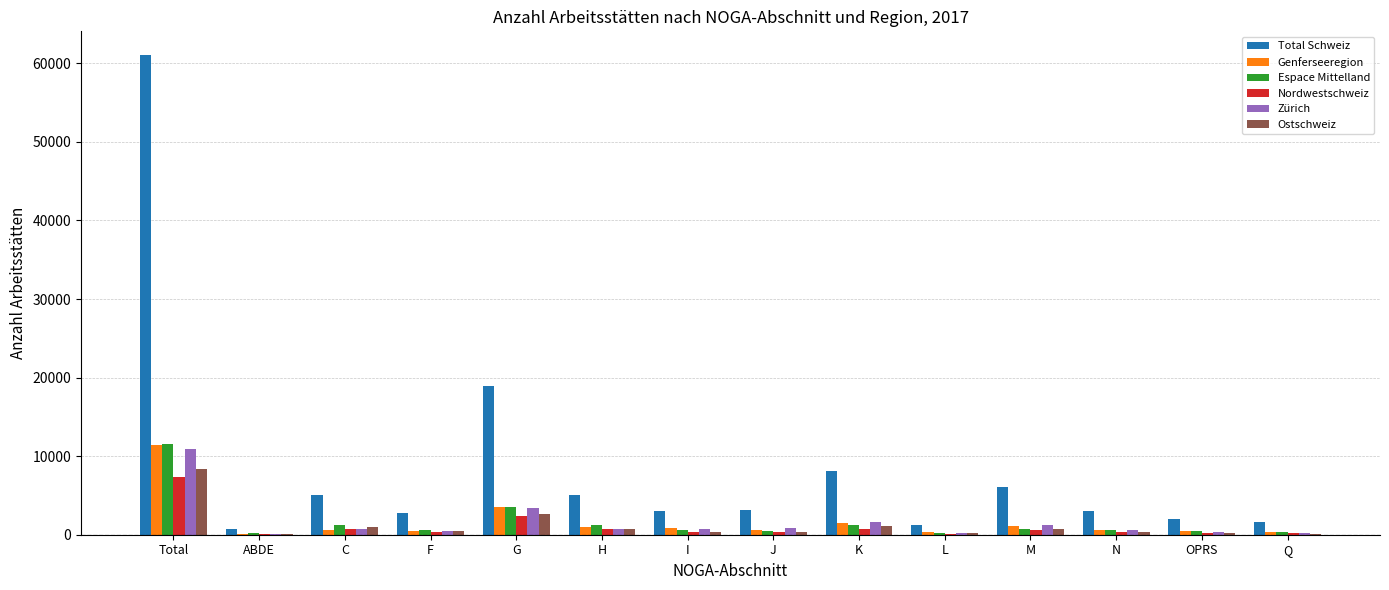

What is the greatest value displayed?

61018